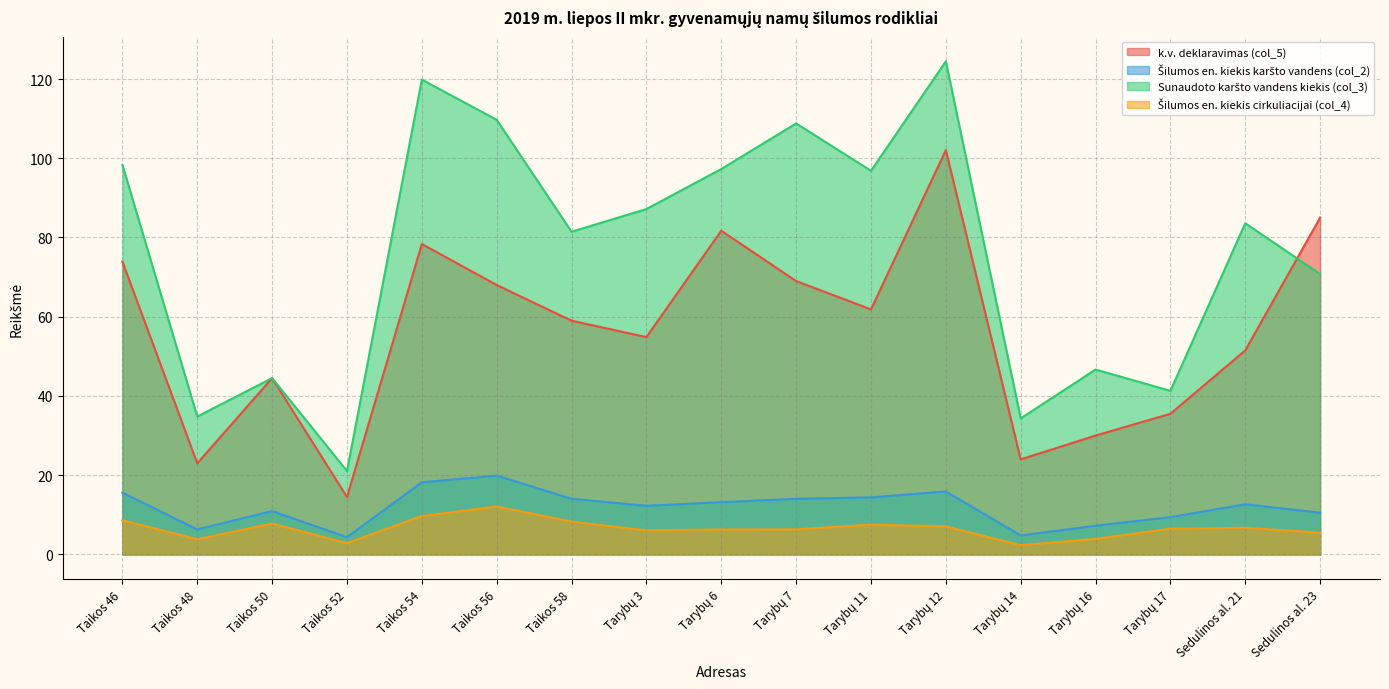

True or false: k.v. deklaravimas (col_5) and Šilumos en. kiekis cirkuliacijai (col_4) cross at least once.

False